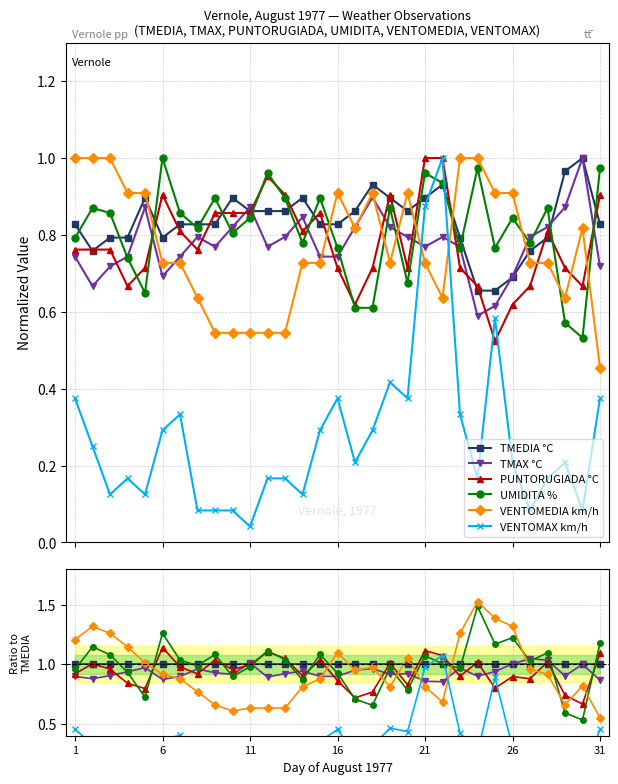

What is the label of the 31st point from the right?

1